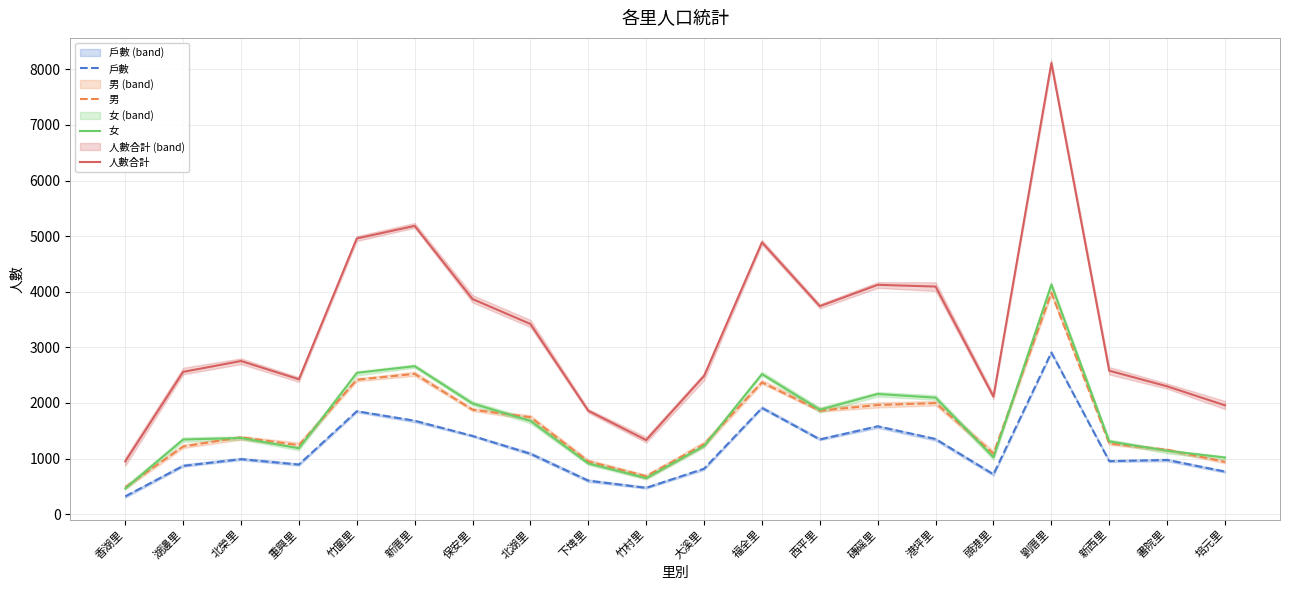

What is the average value of the 女 series?

1664